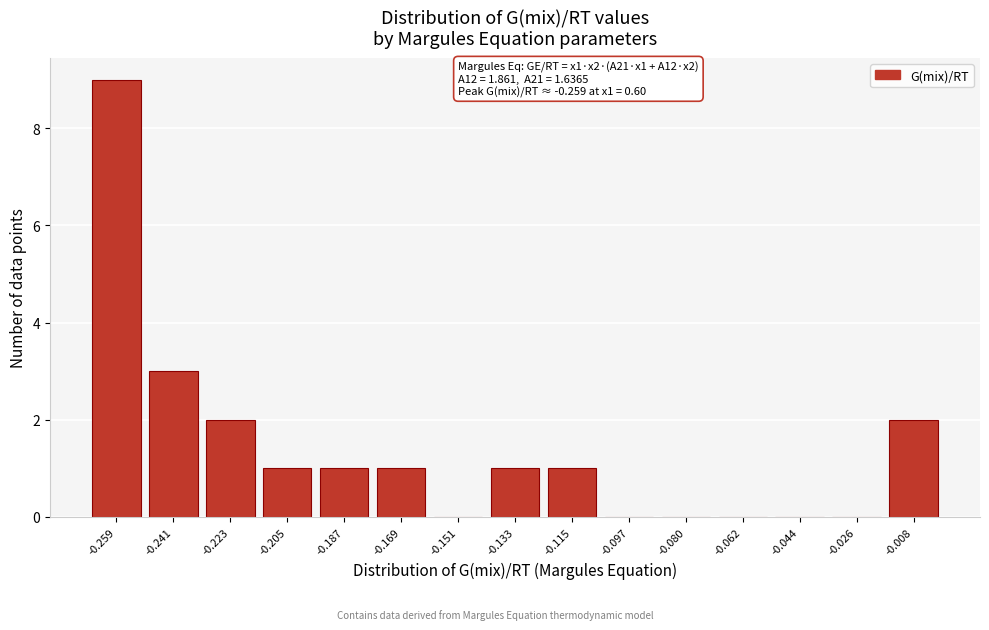

Reading left to right, list all the values displayed in this chart.

-0.259=9	-0.241=3	-0.223=2	-0.205=1	-0.187=1	-0.169=1	-0.151=0	-0.133=1	-0.115=1	-0.097=0	-0.080=0	-0.062=0	-0.044=0	-0.026=0	-0.008=2